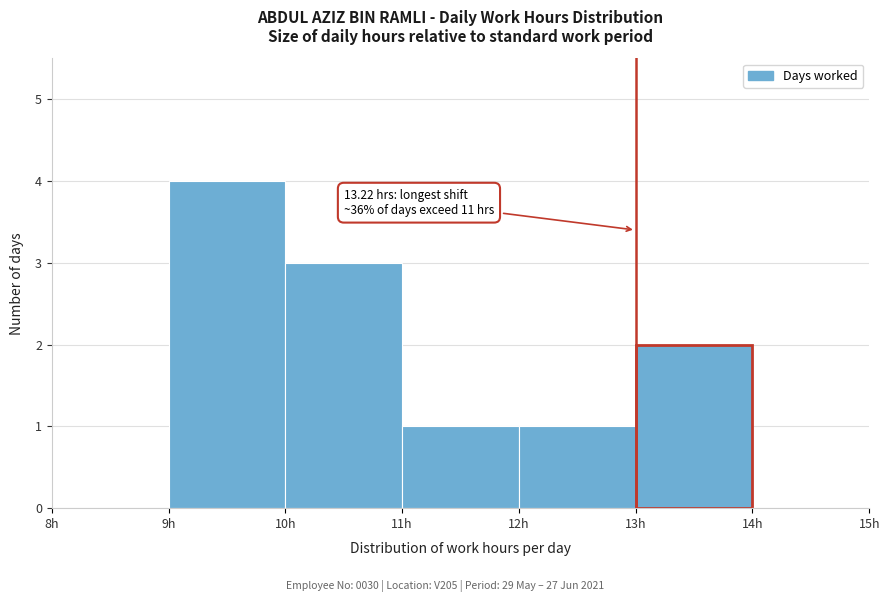

Which range on the x-axis has the tallest bar?

9 to 10